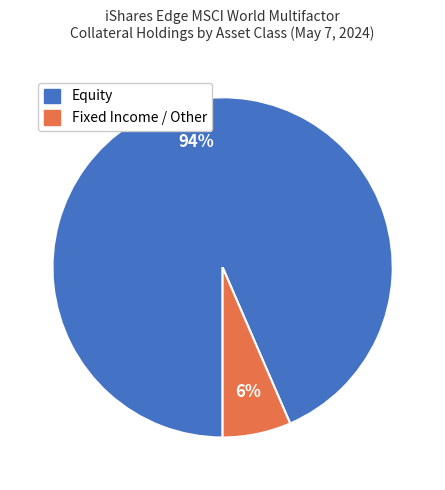

To the nearest percent, what is the average slice percentage?

50%